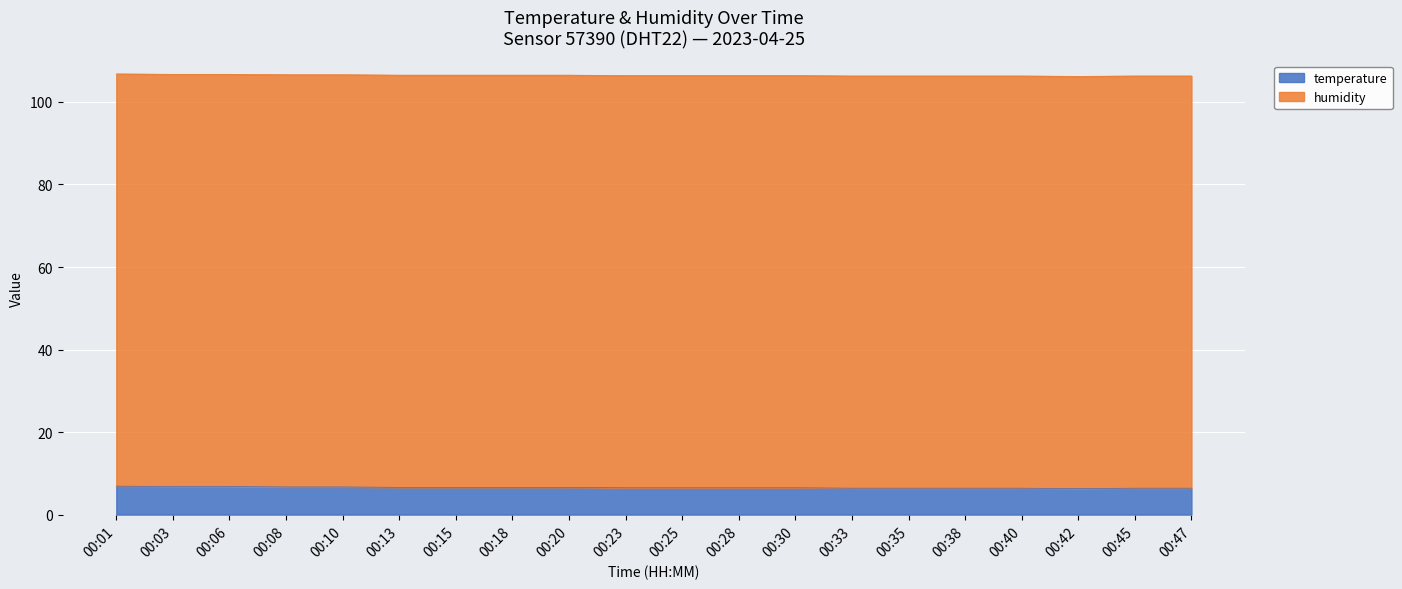

Reading left to right, what are all the values shown in this chart?

00:01=6.9	00:03=6.8	00:06=6.8	00:08=6.7	00:10=6.7	00:13=6.6	00:15=6.6	00:18=6.6	00:20=6.6	00:23=6.5	00:25=6.5	00:28=6.5	00:30=6.5	00:33=6.4	00:35=6.4	00:38=6.4	00:40=6.4	00:42=6.3	00:45=6.4	00:47=6.4